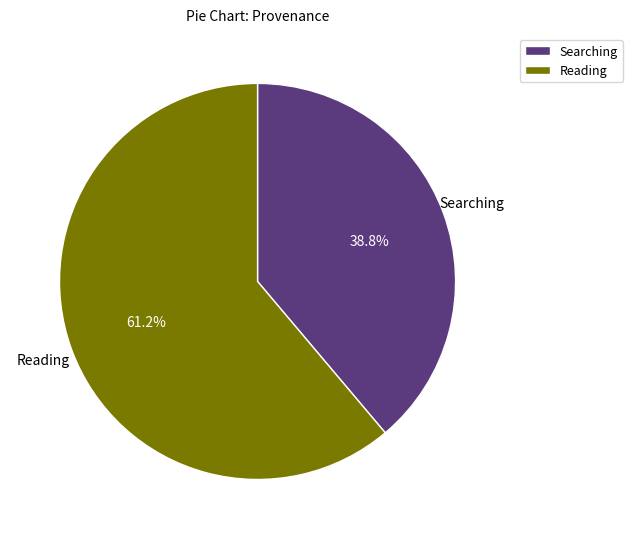

Which slice is the smallest?

Searching